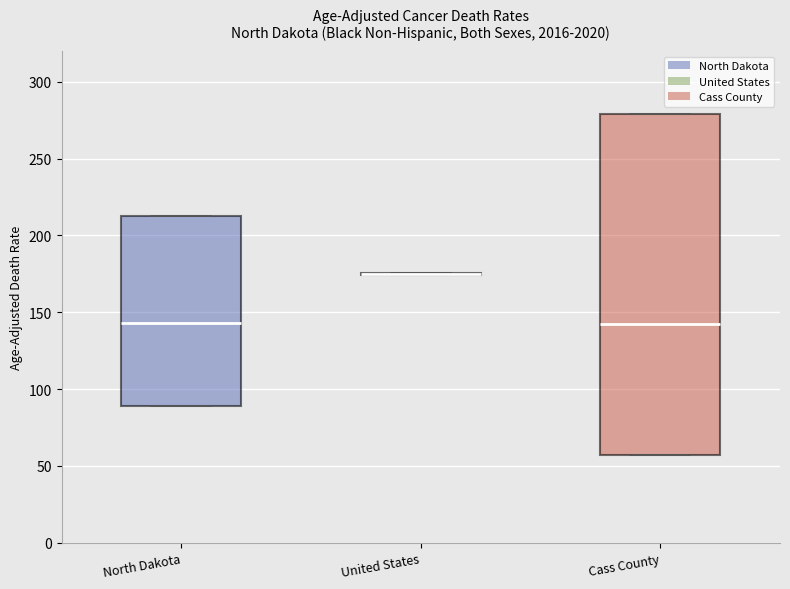

Reading left to right, read every box against the y-axis: the position of its median line, the range the box covers, and the ends of its whiskers. The values are not printed on the chart, so give them approximately, as read against the axis.

North Dakota: median 145, box 90 to 215, whiskers 90 to 215
United States: box collapsed to a line at 175, whiskers 175 to 175
Cass County: median 140, box 55 to 280, whiskers 55 to 280